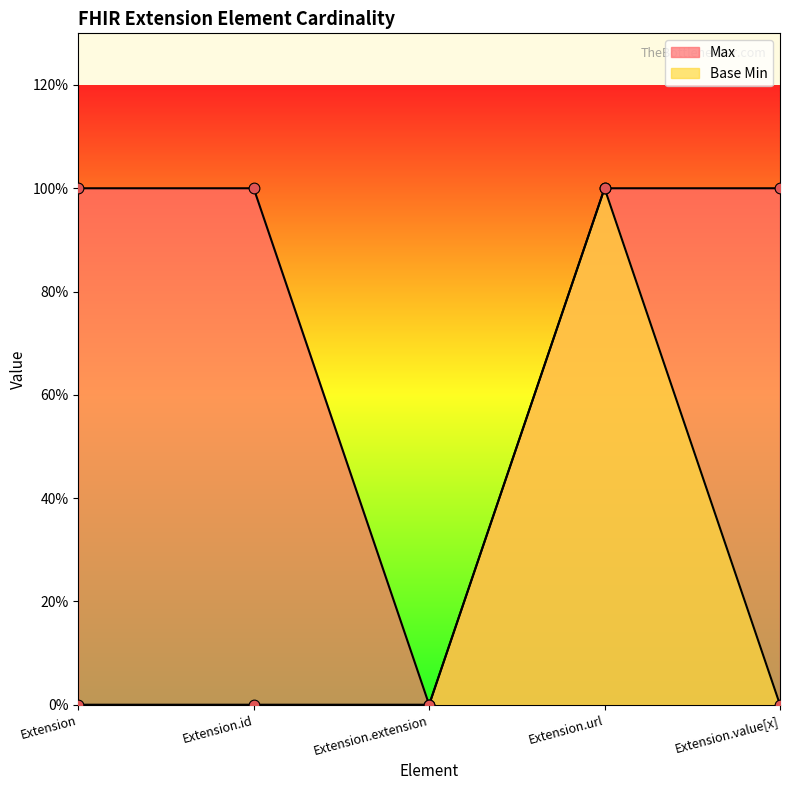

Which series reaches the maximum Y coordinate?

Max